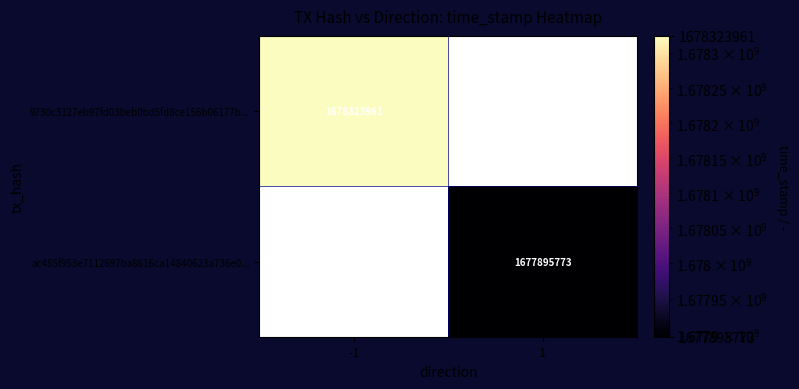

Is it true that 9730c3127eb97fd03beb0bd5fd8ce156b06177b... equals 1678323961 at -1?

True